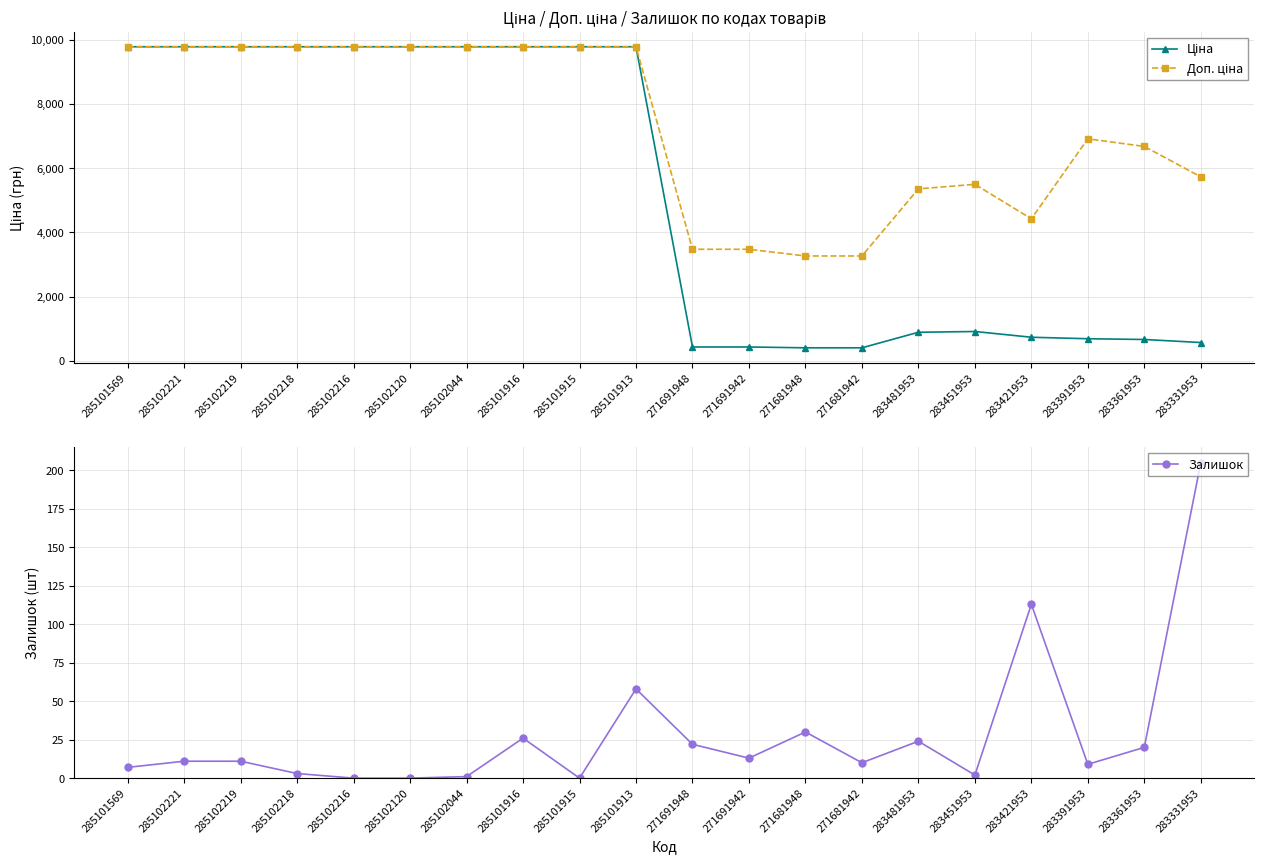

The value of Залишок at 271691942 is 13.0. True or false?

True